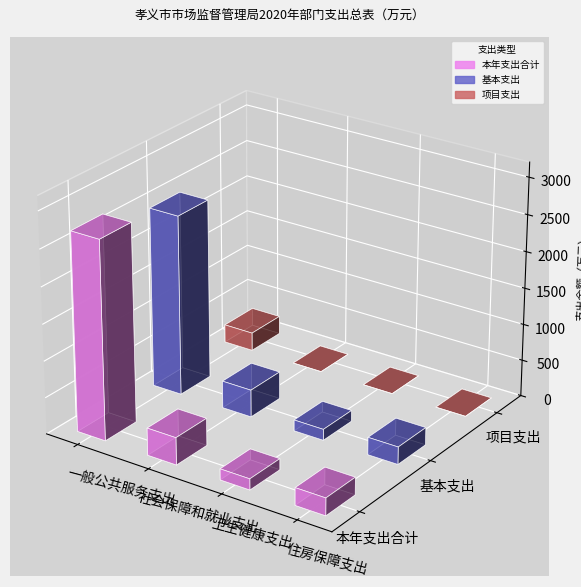

What is the maximum value for 项目支出?

249.2